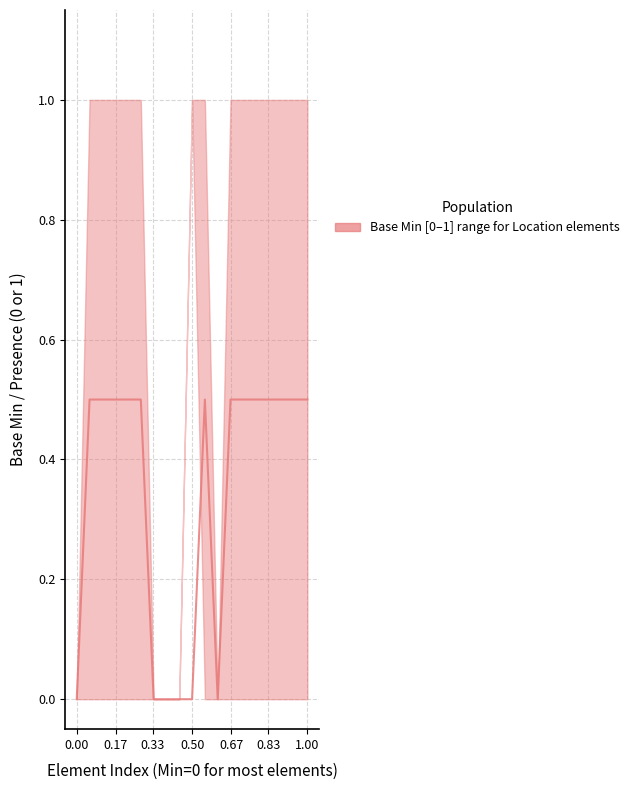

What is the sum of all values?

6.5